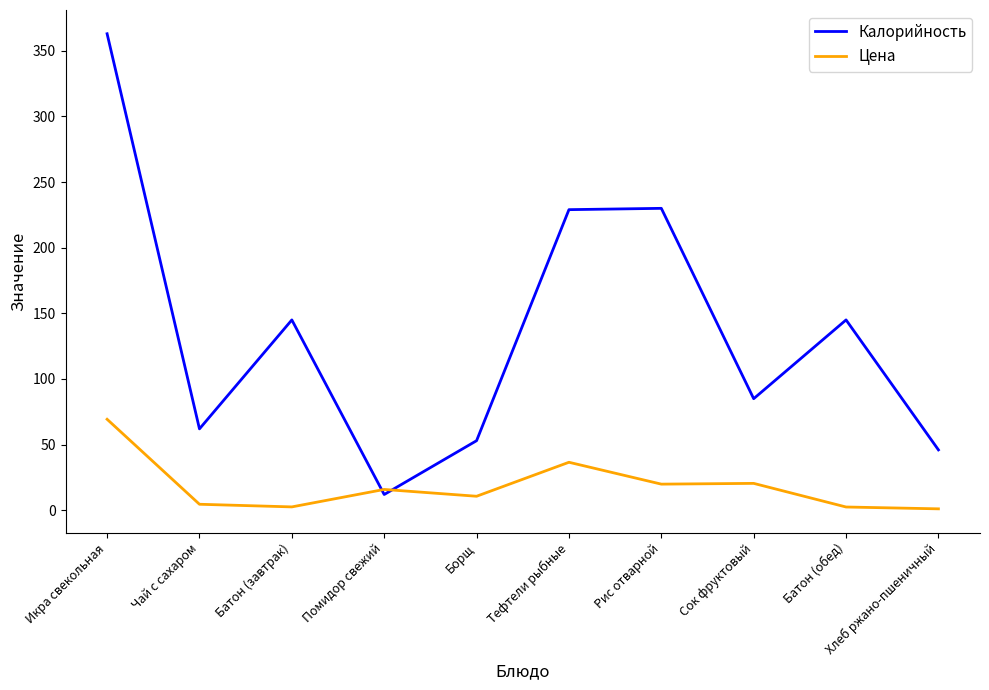

What is the spread (max minus min) of values at Борщ?

42.3